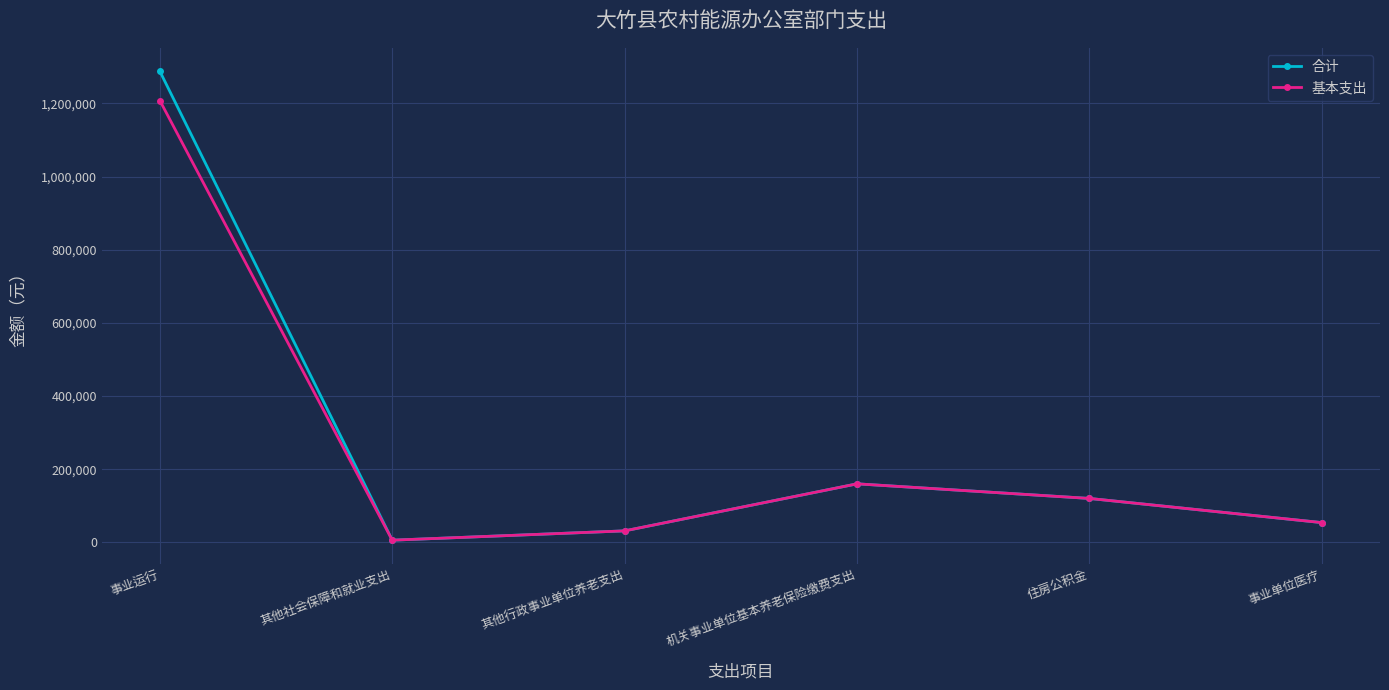

What is the sum of the 合计 values at 其他行政事业单位养老支出 and 住房公积金?

151253